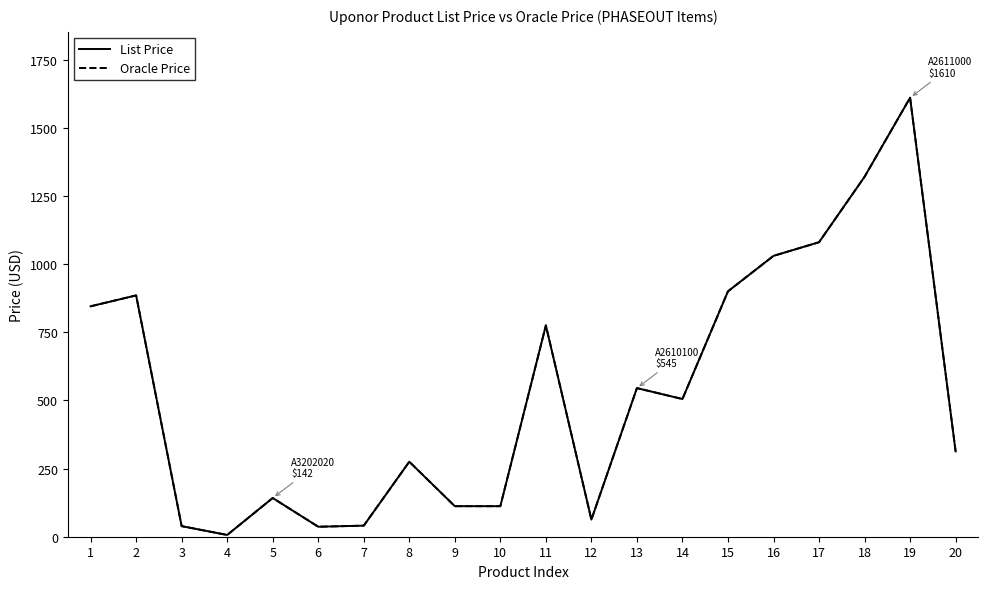

Is this an area chart (filled region under the line)?

No